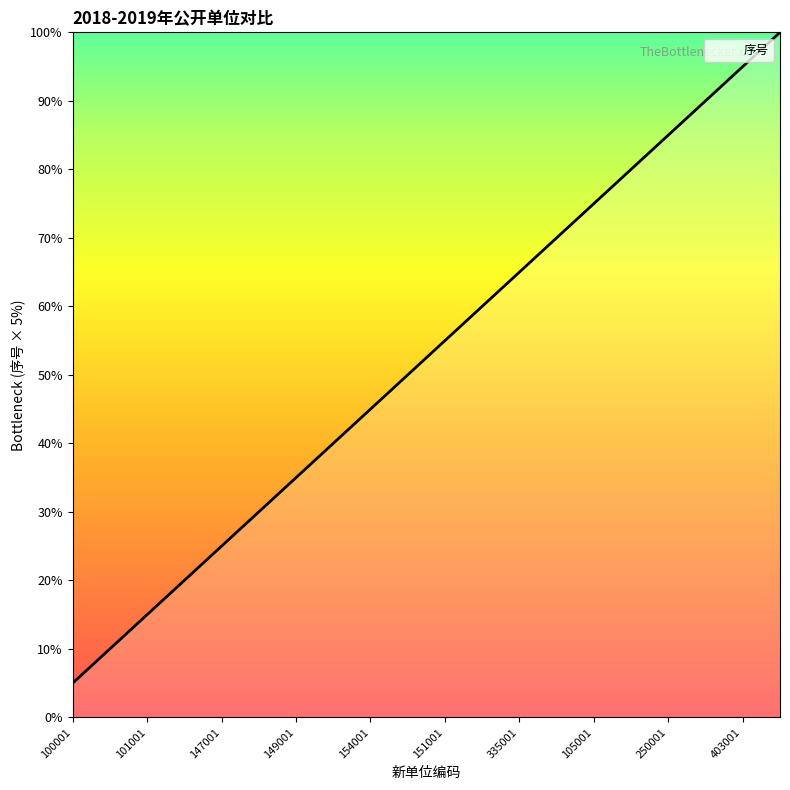

Is this an area chart (filled region under the line)?

Yes